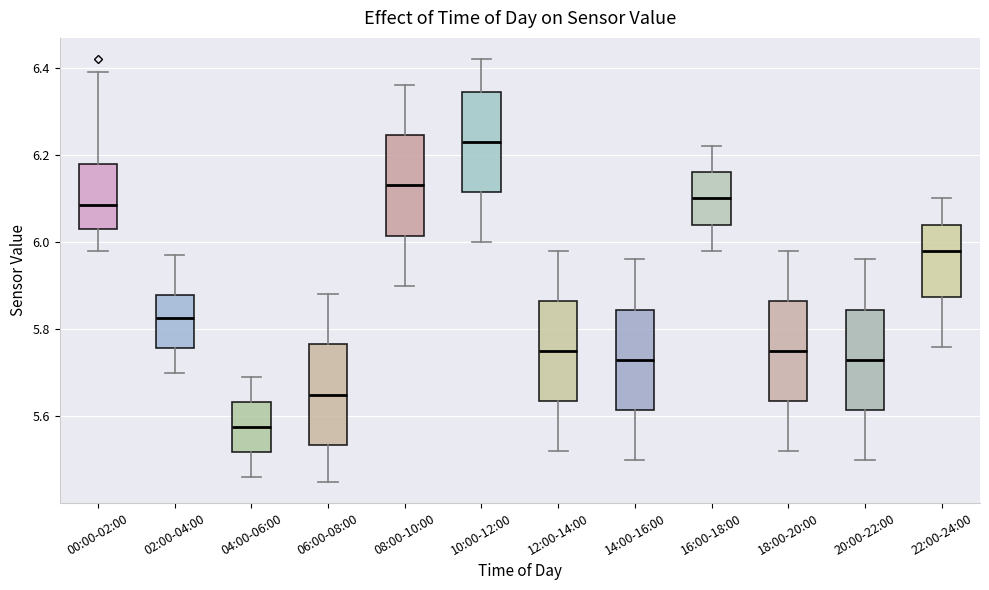

Where is the lower edge of the box for 18:00-20:00 on the y-axis? The values are not printed on the chart, so give them approximately, as read against the axis.

5.64